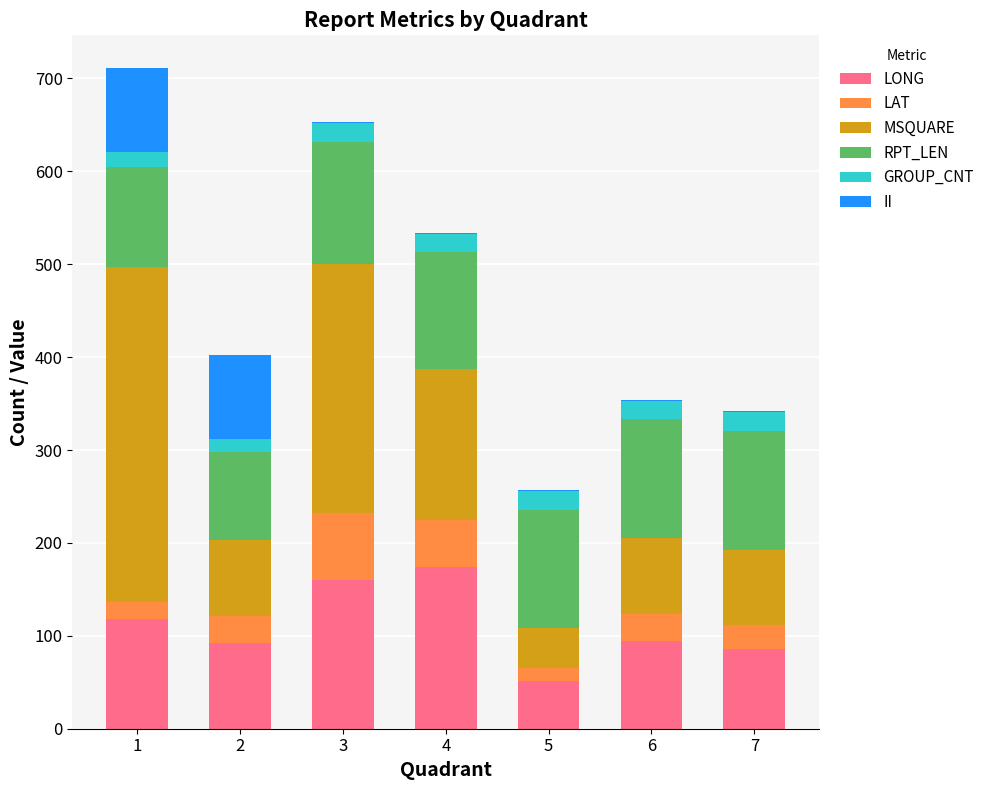

What is the total value across all series at 4?

533.3